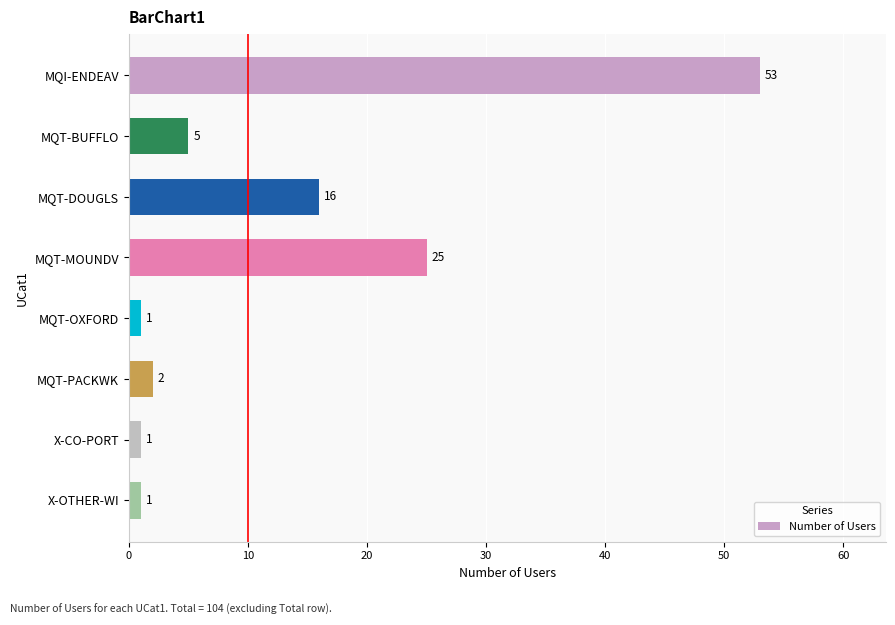

Reading bottom to top, list all the values displayed in this chart.

X-OTHER-WI=1	X-CO-PORT=1	MQT-PACKWK=2	MQT-OXFORD=1	MQT-MOUNDV=25	MQT-DOUGLS=16	MQT-BUFFLO=5	MQI-ENDEAV=53